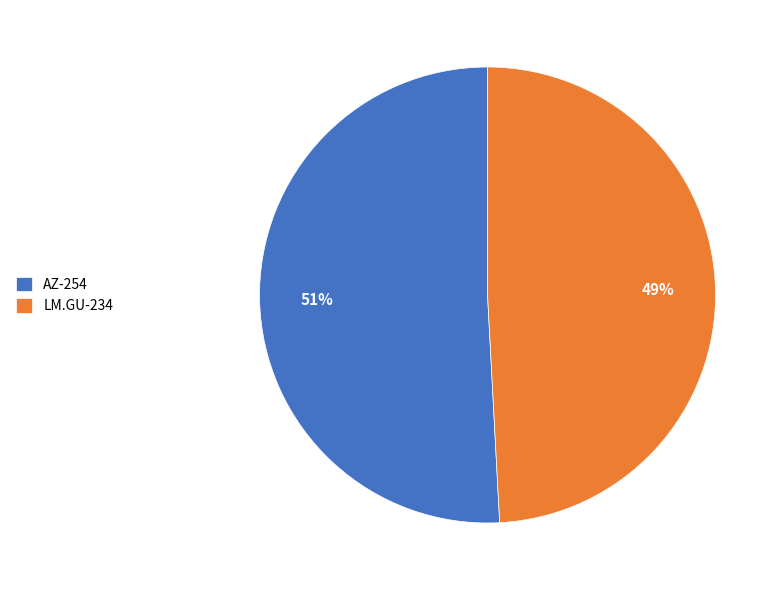

To the nearest percent, what portion does AZ-254 represent?

51%